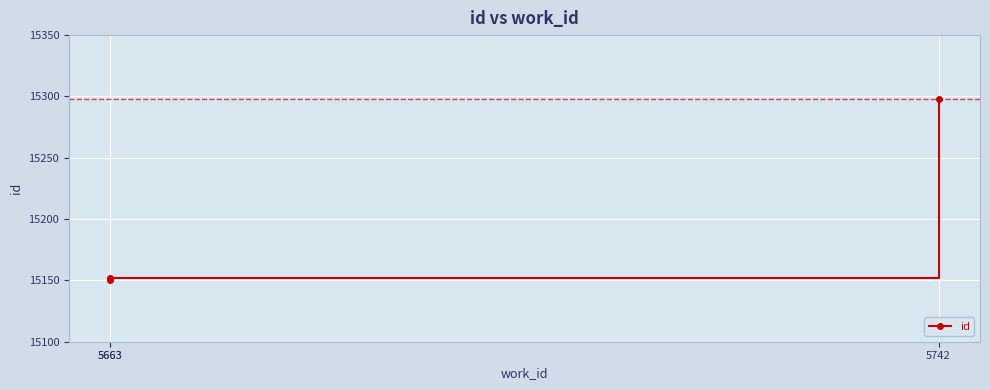

What is the ratio of the value at 5742 to the value at 5663?

1.0